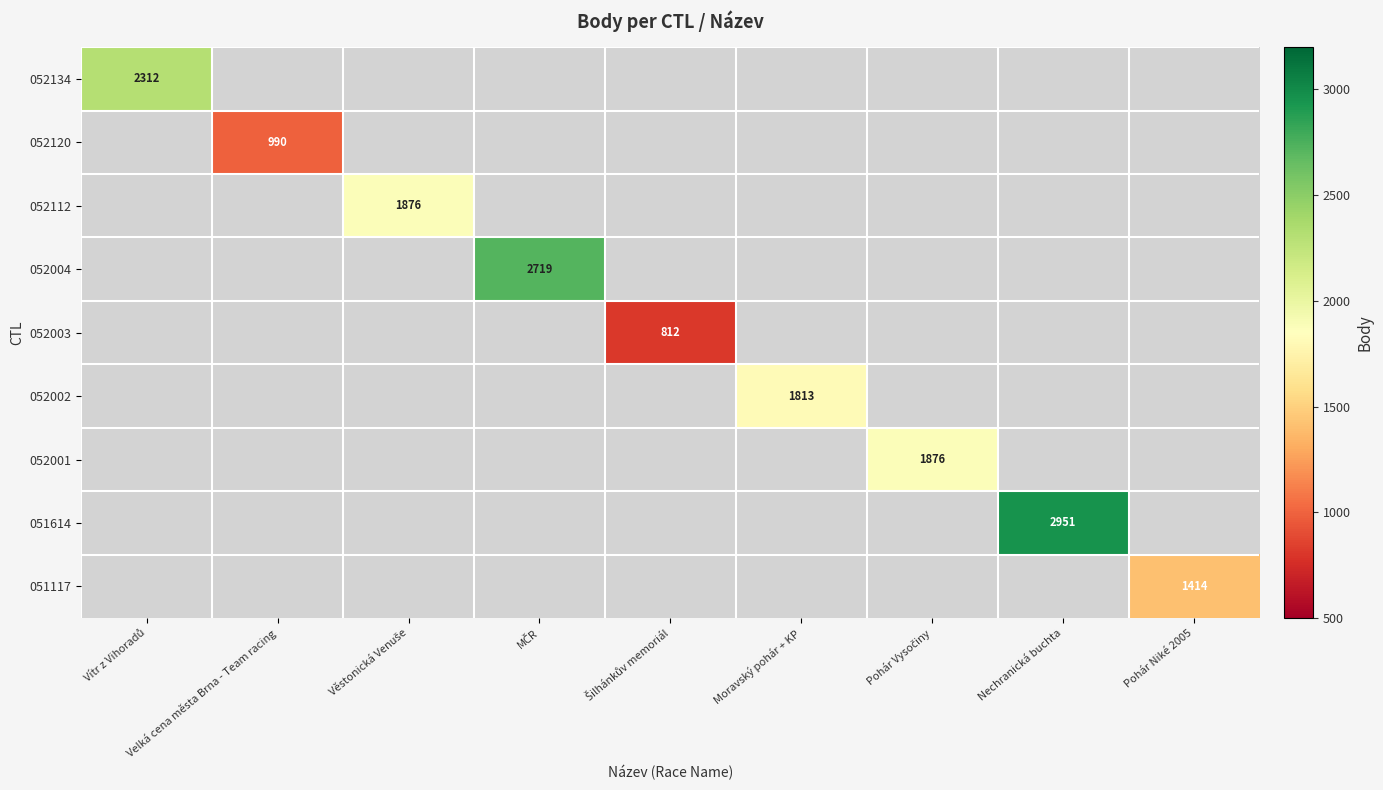

The value of 051117 at Pohár Niké 2005 is 715. True or false?

False